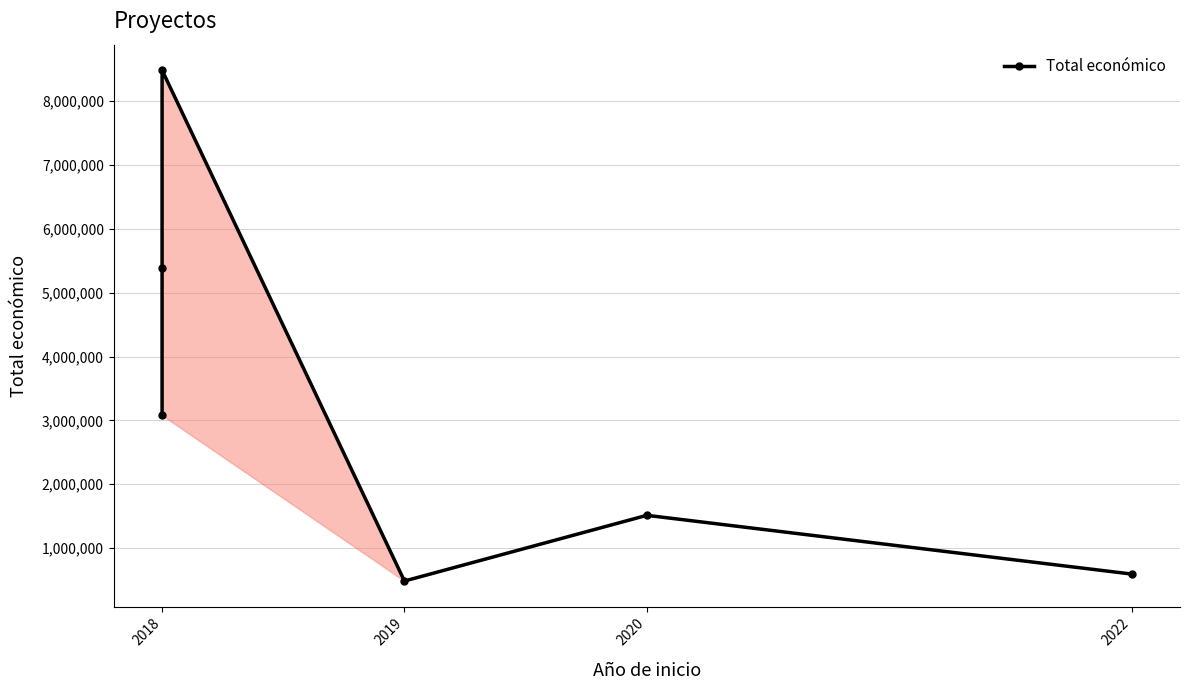

Does the chart display data point markers on the line(s)?

Yes